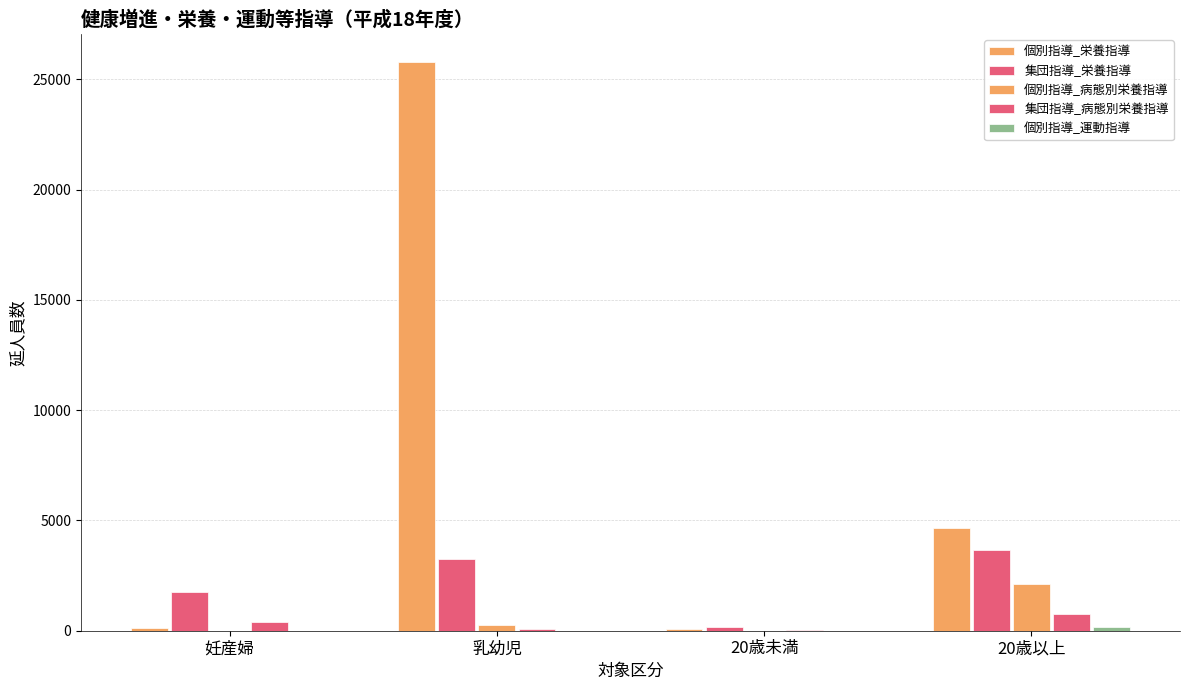

Are the bars grouped side by side (vs. stacked)?

Yes